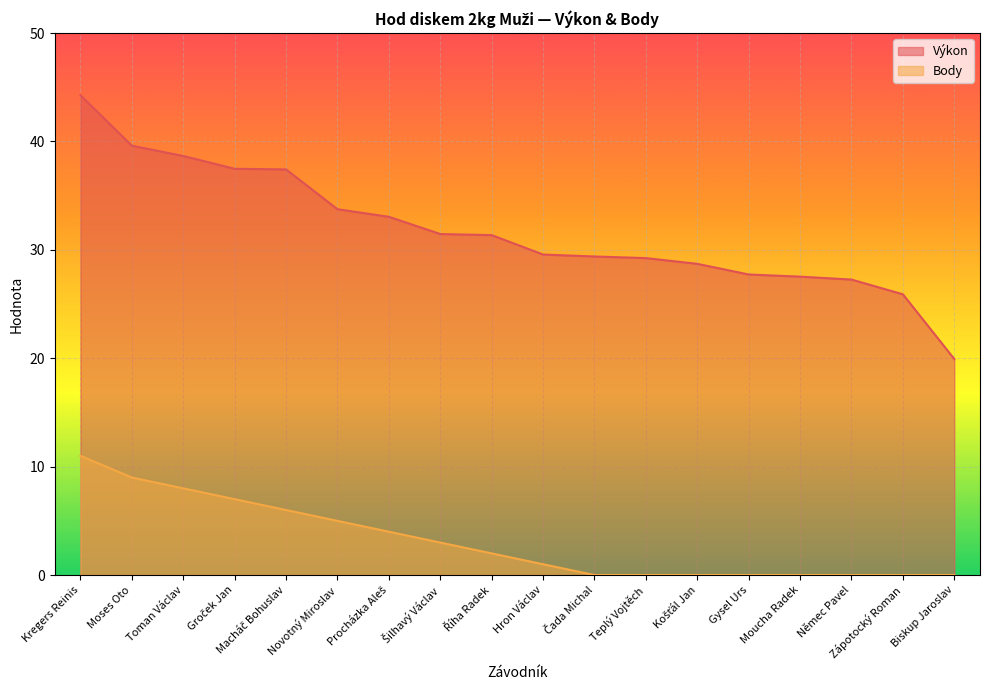

What position from the right is Biskup Jaroslav?

1